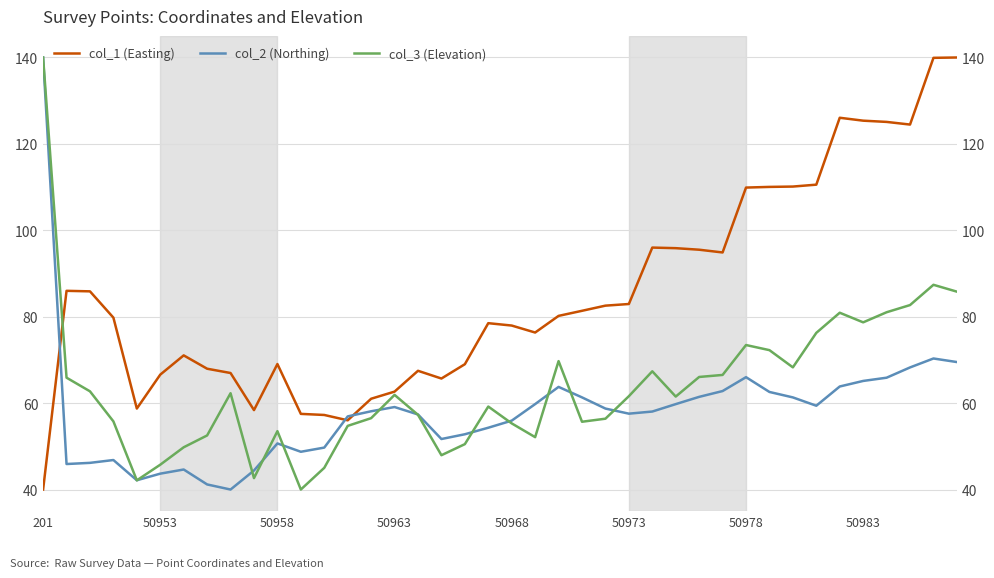

Where is col_2 (Northing) nearest to the value 90?

38